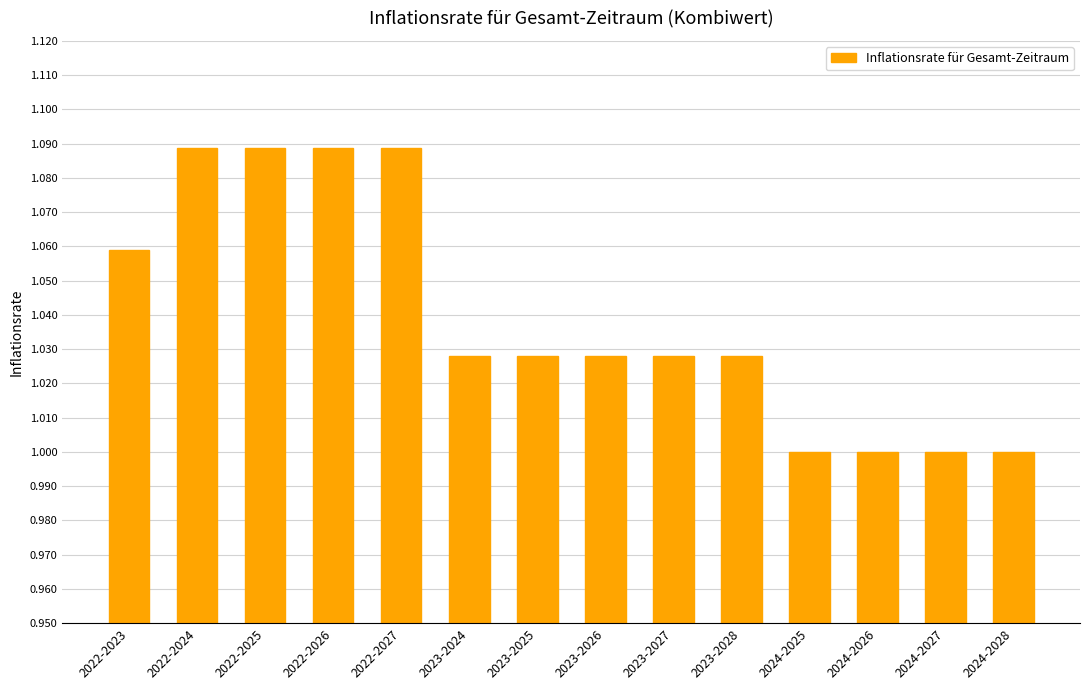

Count the values in the range 1 to 2.

14